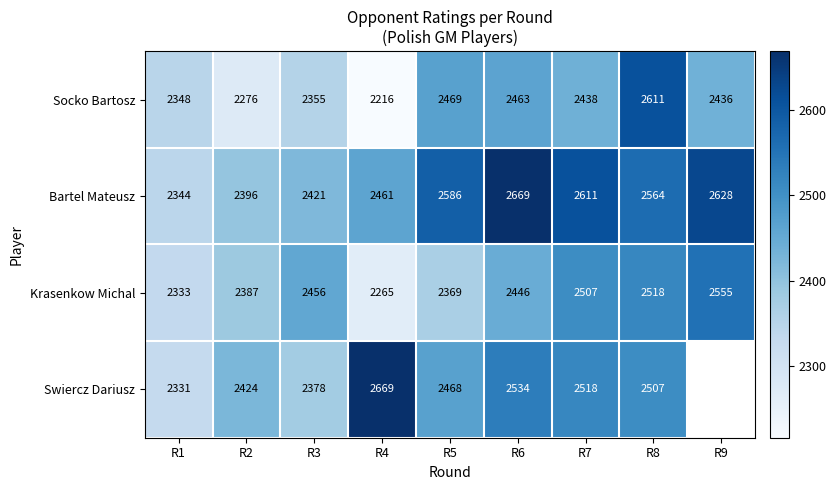

At how many categories does at least one series exceed 2645?

2